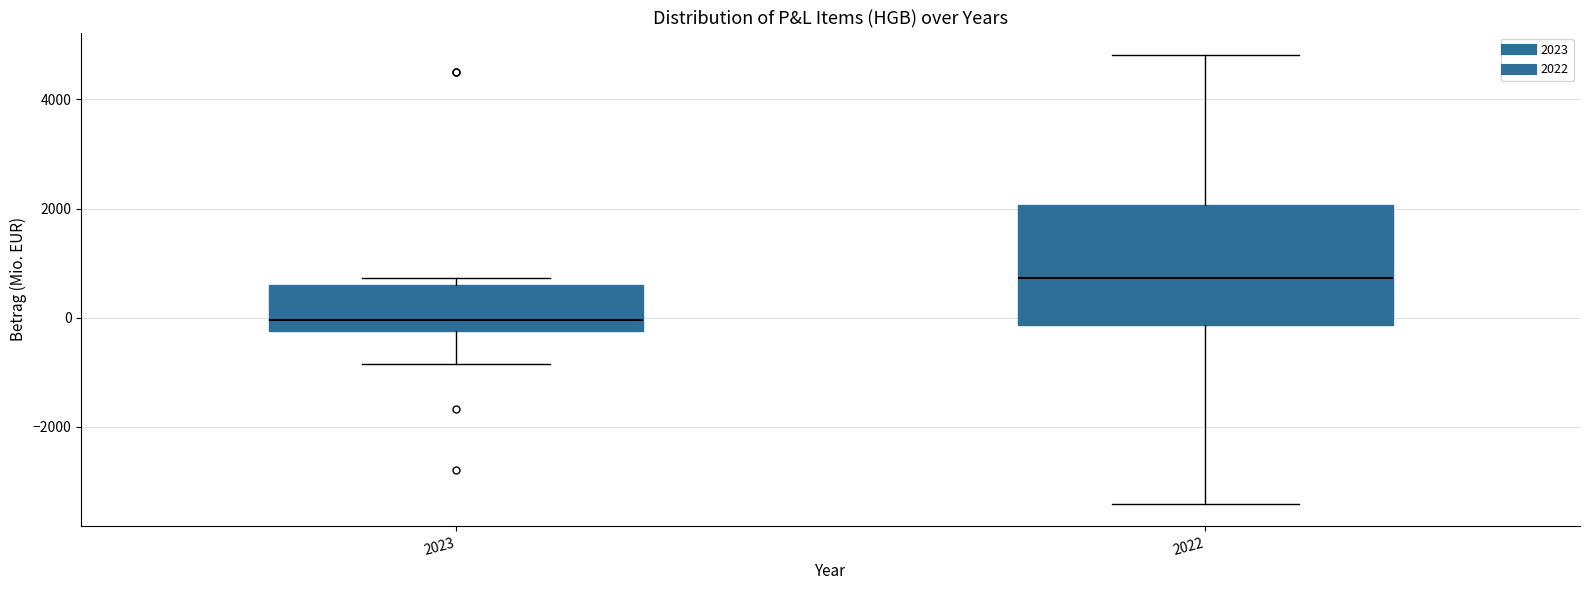

Comparing the boxes themselves (not the whiskers), which one is the tallest?

2022